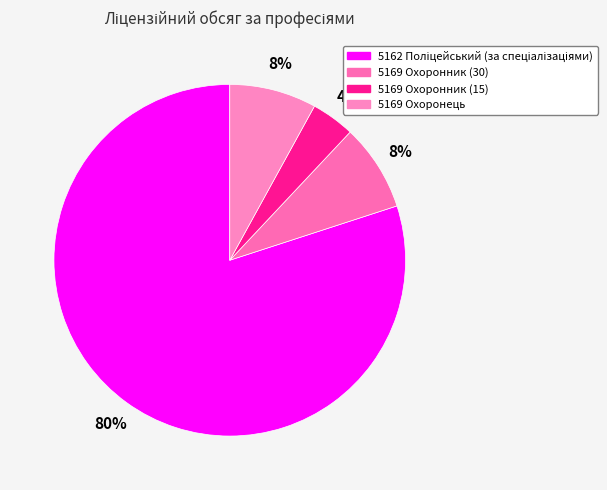

What is the smallest slice in the pie chart?

5169 Охоронник (15)